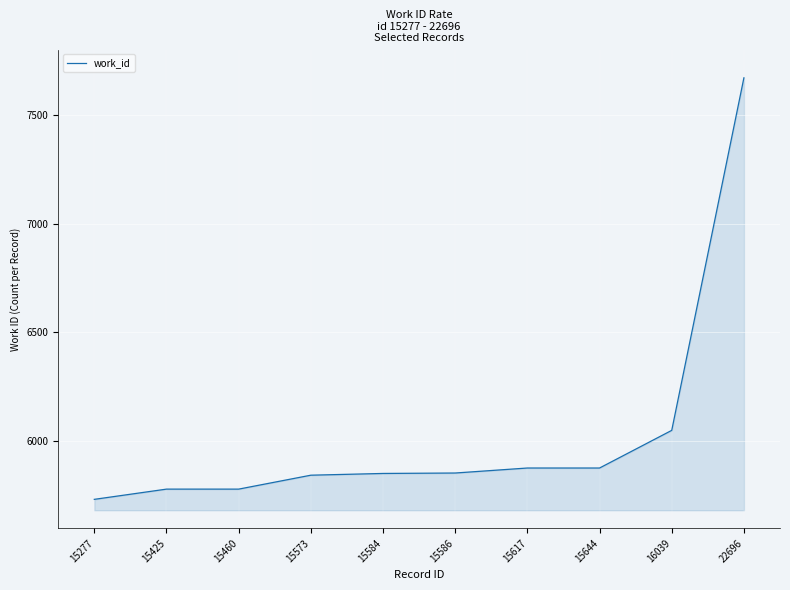

Does the chart display data point markers on the line(s)?

No